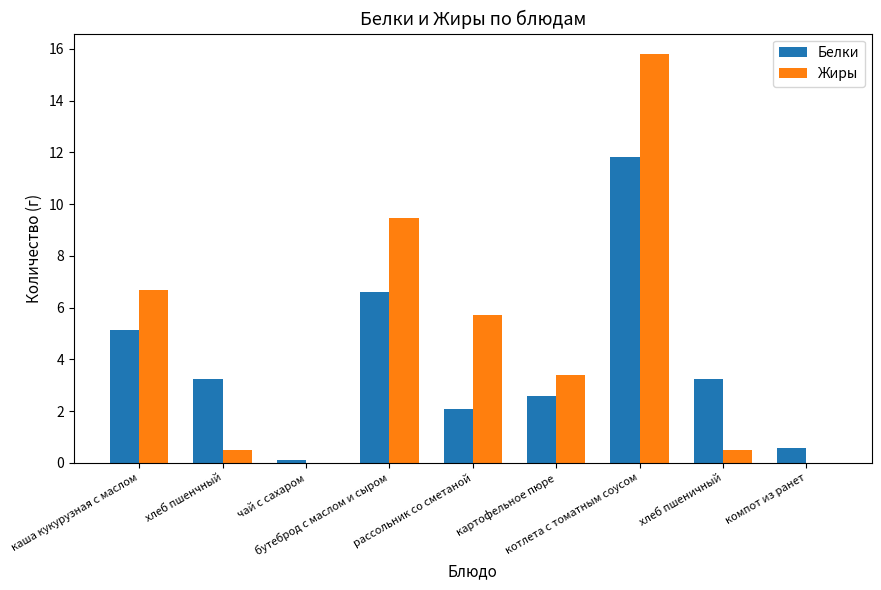

How many groups of bars are there?

9